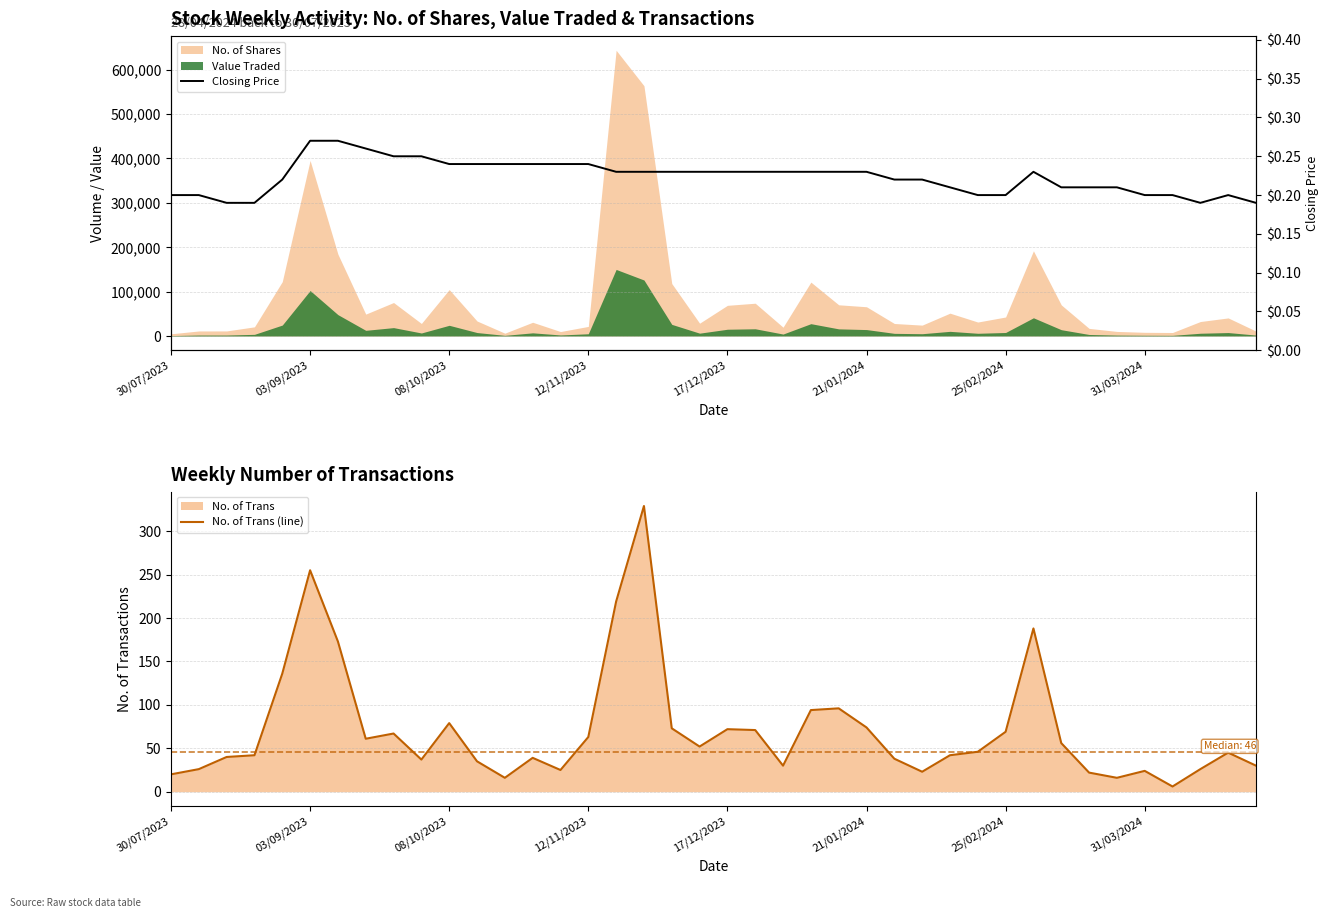

How many lines are shown in the chart?

2